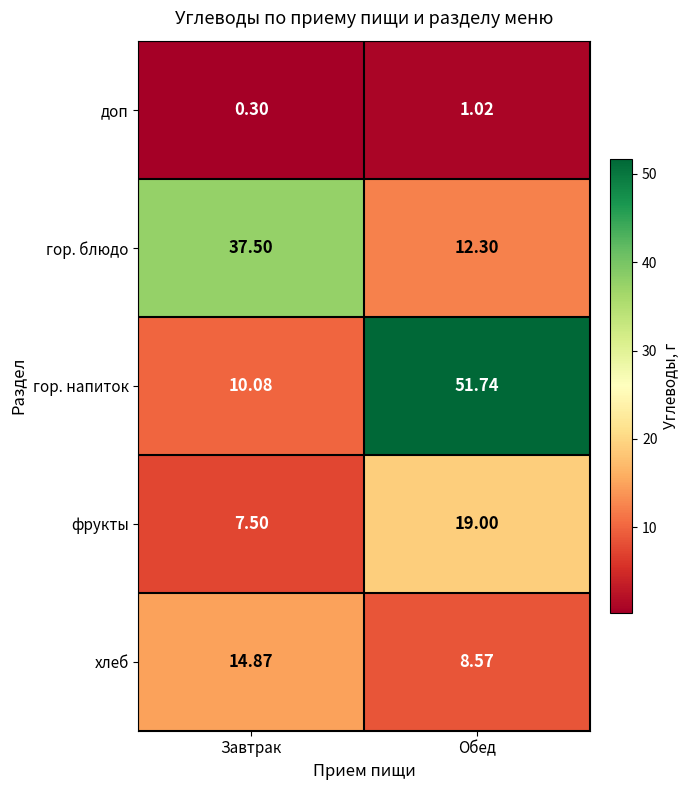

How many data points in хлеб are less than 14?

1